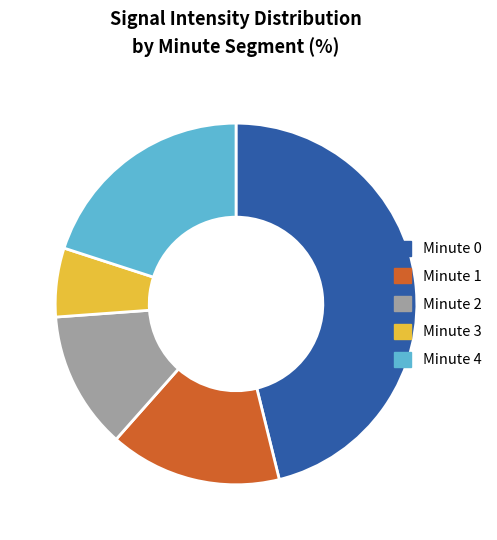

Is there a majority slice in this chart?

No